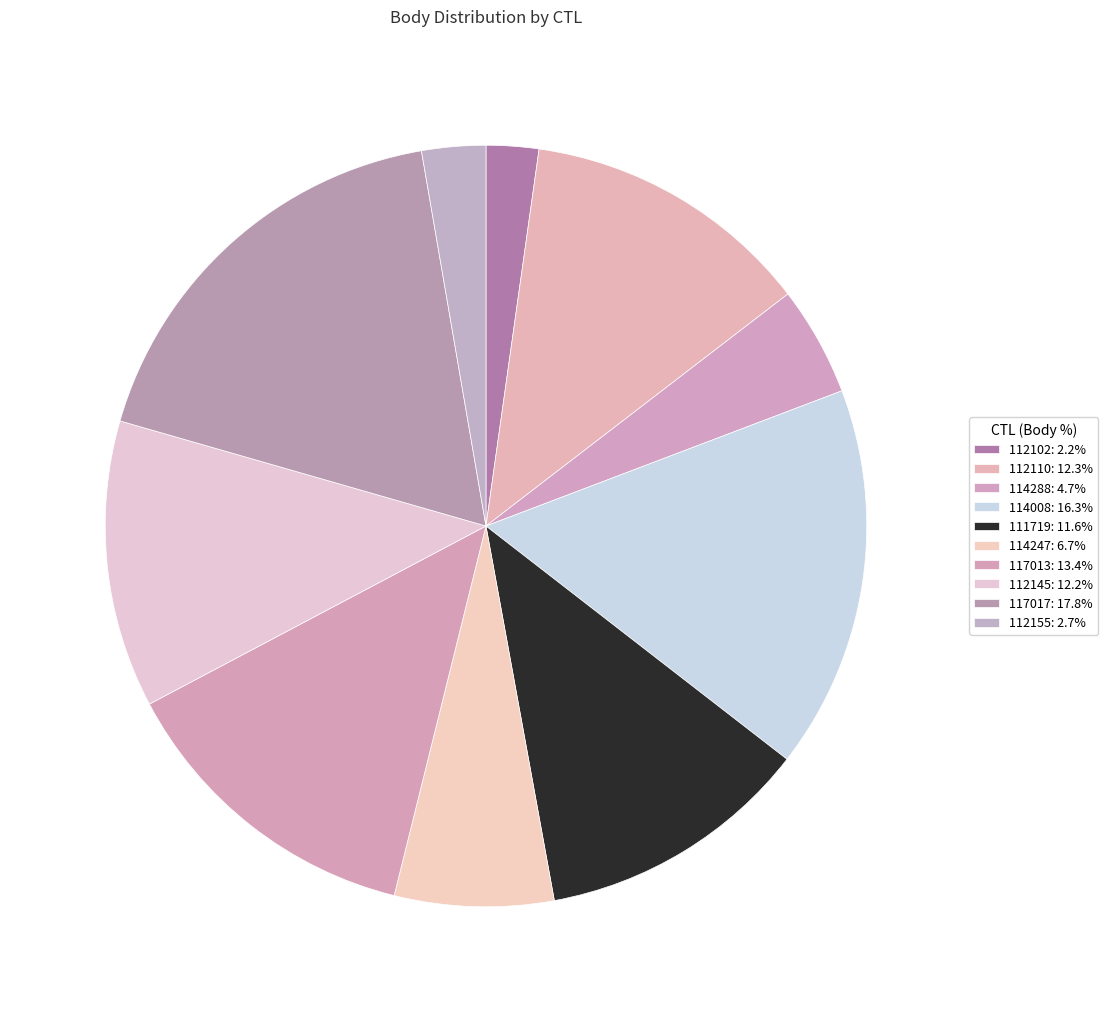

True or false: 112102 accounts for 2% of the total.

True